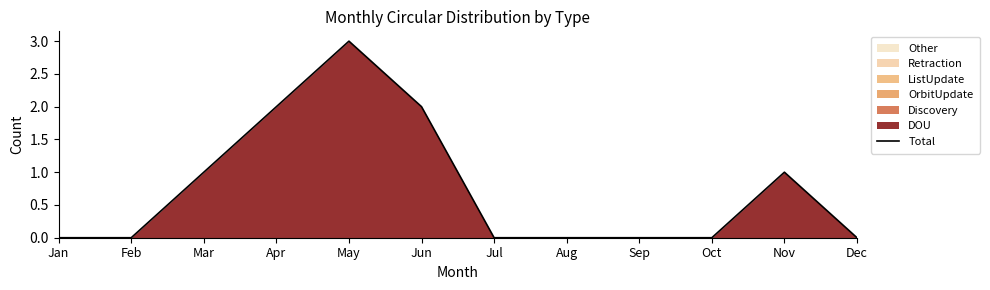

Reading right to left, what are all the values shown in this chart?

Dec=0	Nov=1	Oct=0	Sep=0	Aug=0	Jul=0	Jun=2	May=3	Apr=2	Mar=1	Feb=0	Jan=0